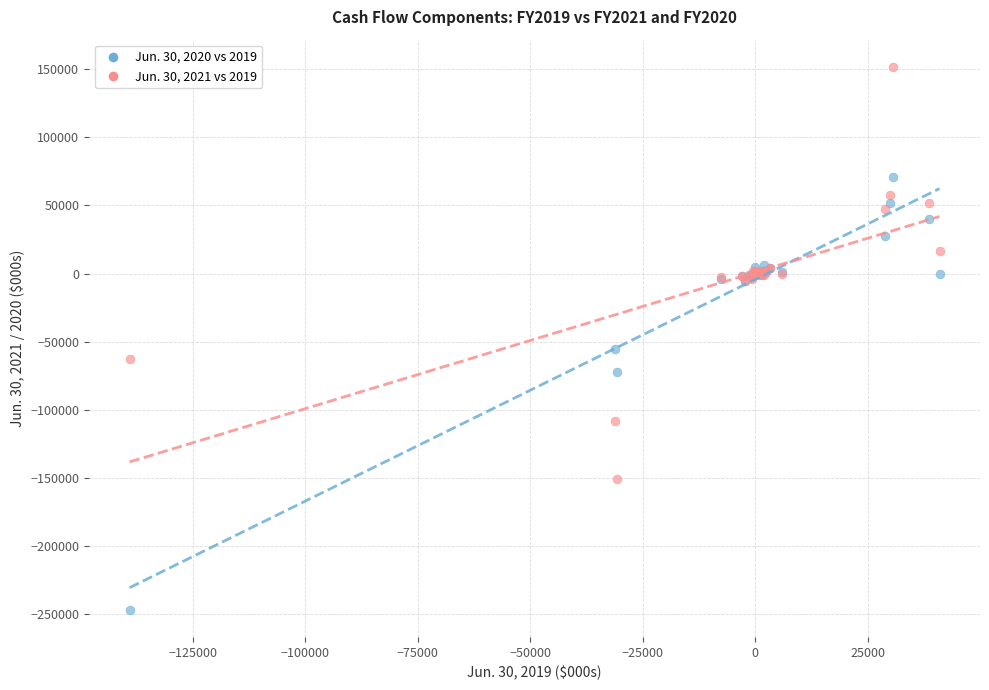

Which series contains the lowest Y value?

Jun. 30, 2020 vs 2019